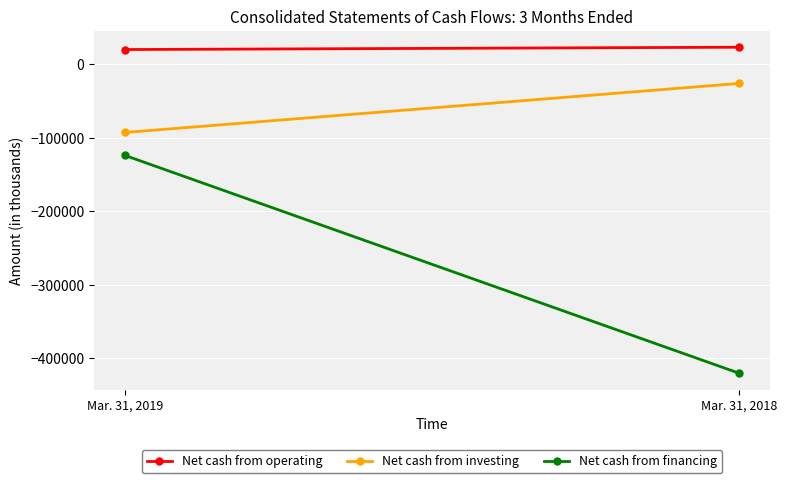

Which series has the largest range (max minus min)?

Net cash from financing